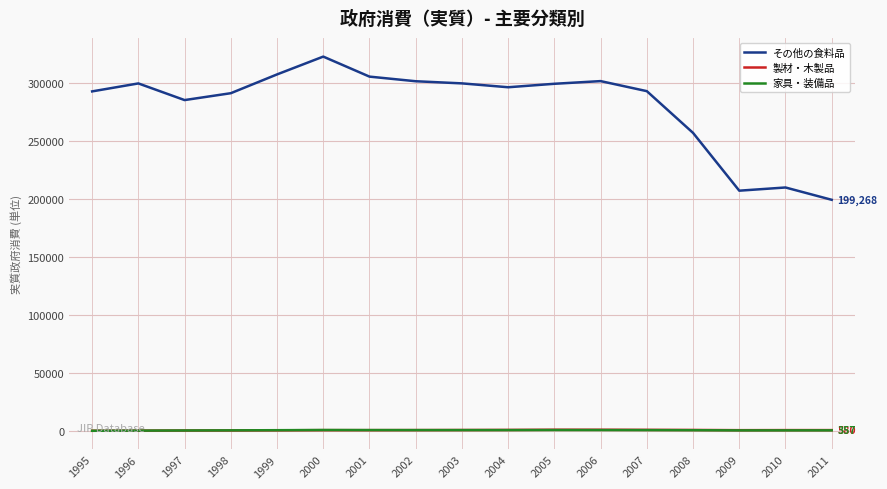

Which series has the largest total across all categories?

その他の食料品